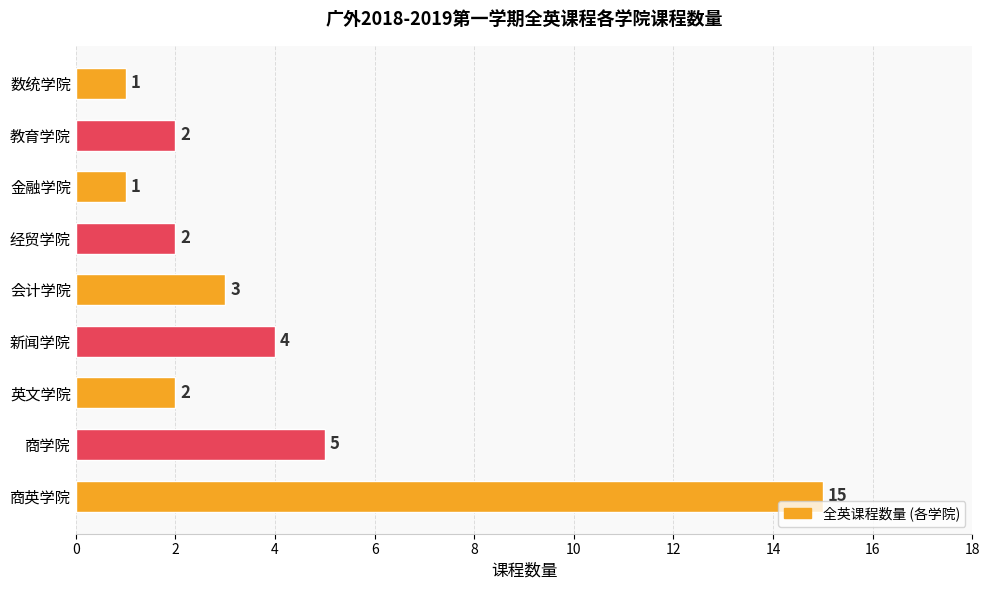

The value at 新闻学院 is 4. True or false?

True